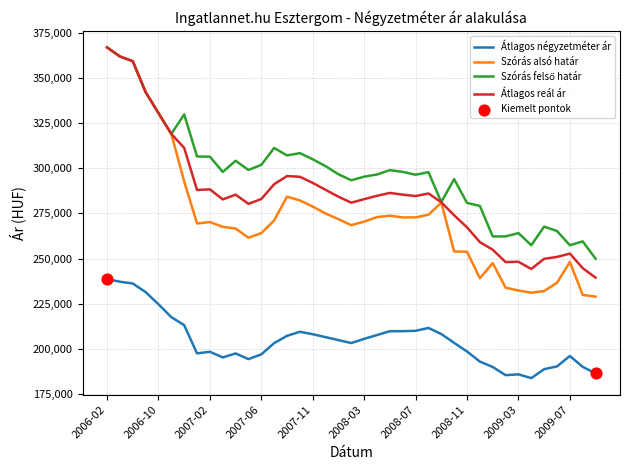

Which series has the largest range (max minus min)?

Szórás alsó határ